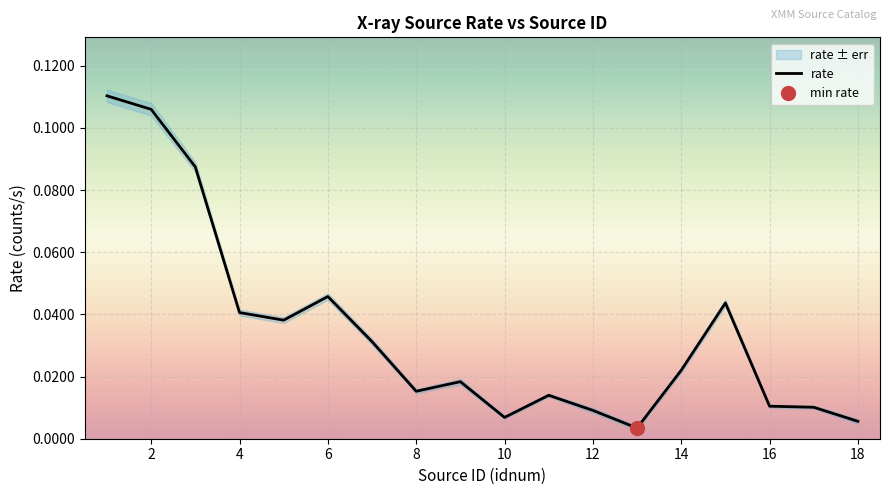

Reading left to right, list all the values displayed in this chart.

0.1	0.1	0.1	0.0	0.0	0.0	0.0	0.0	0.0	0.0	0.0	0.0	0.0	0.0	0.0	0.0	0.0	0.0